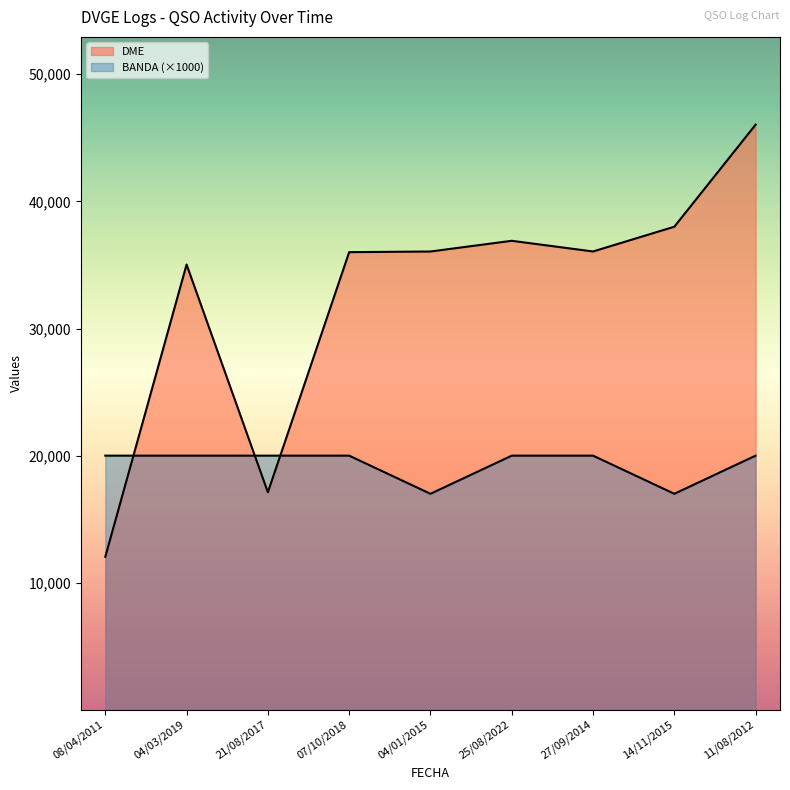

What is the maximum value shown in the chart?

46036